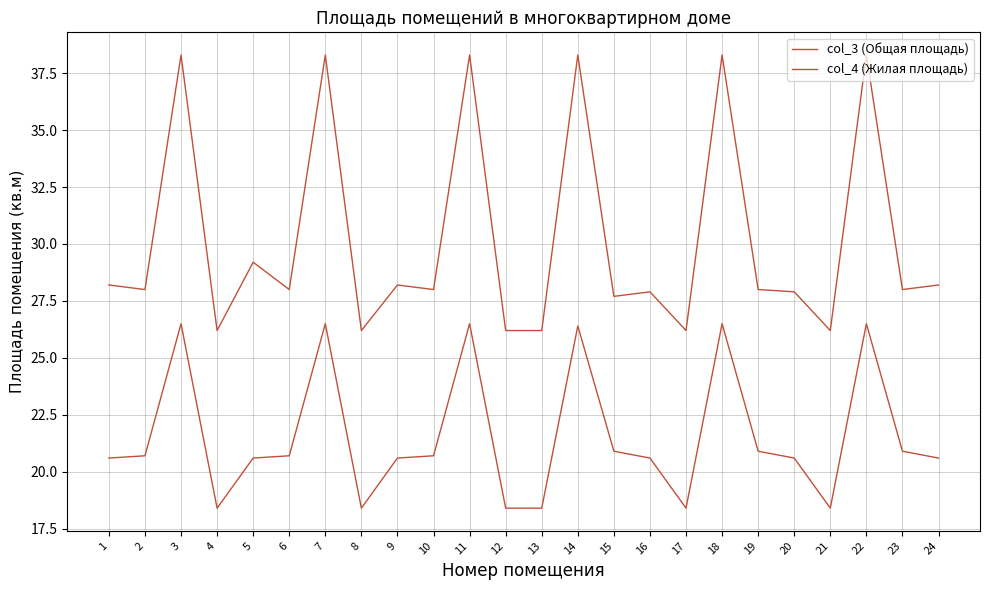

Where is the first local minimum for col_3 (Общая площадь)?

2